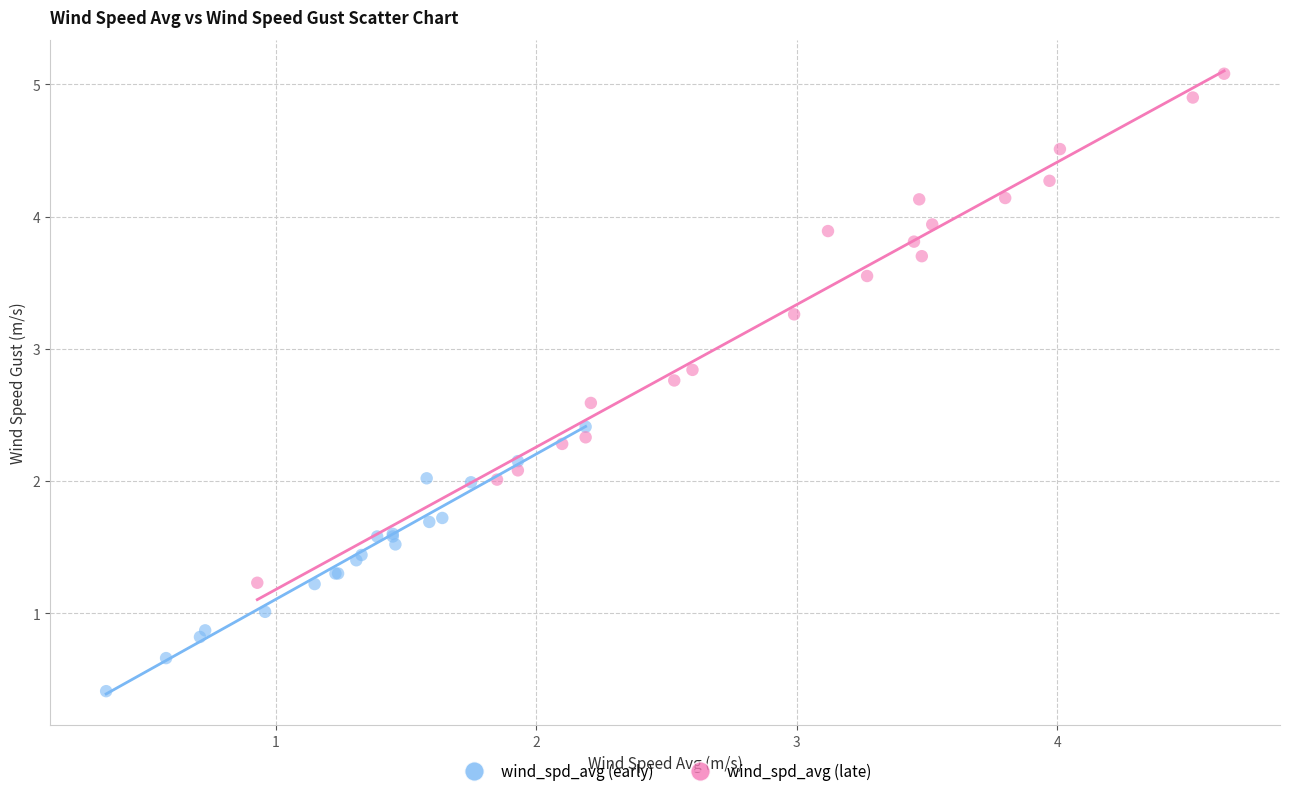

Which series has the largest Y range (max minus min)?

wind_spd_avg (late)